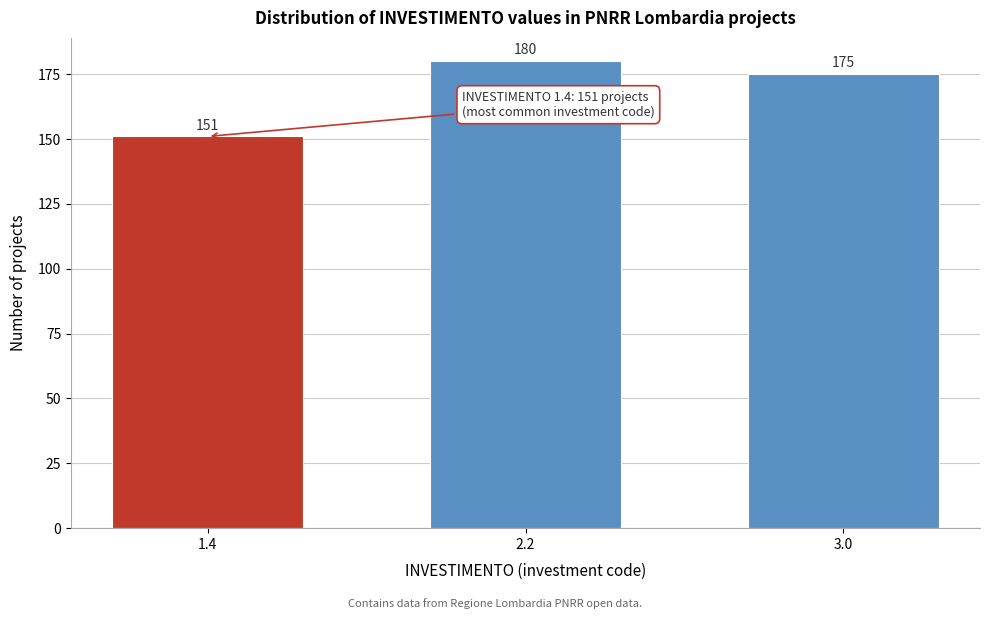

Reading left to right, extract all data points from this chart.

1.4=151	2.2=180	3.0=175